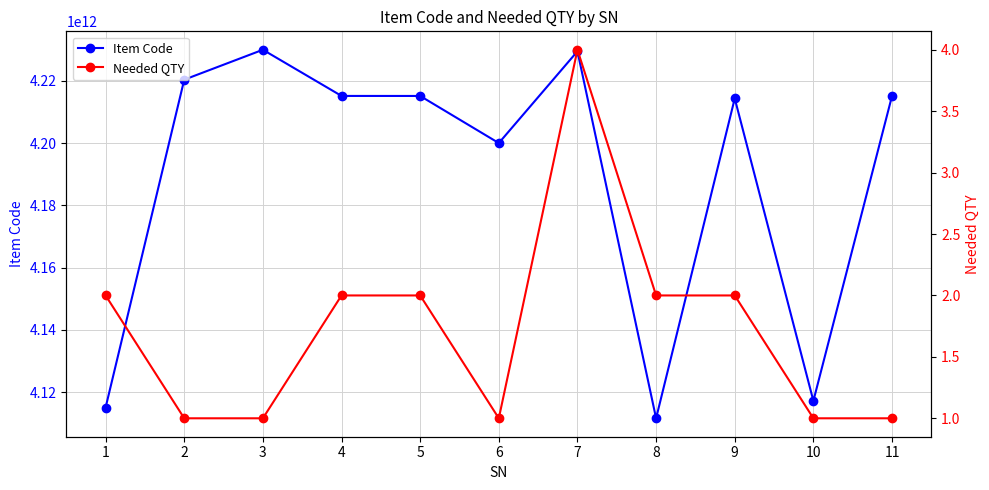

What is the spread (max minus min) of values at 10?

4117150000199